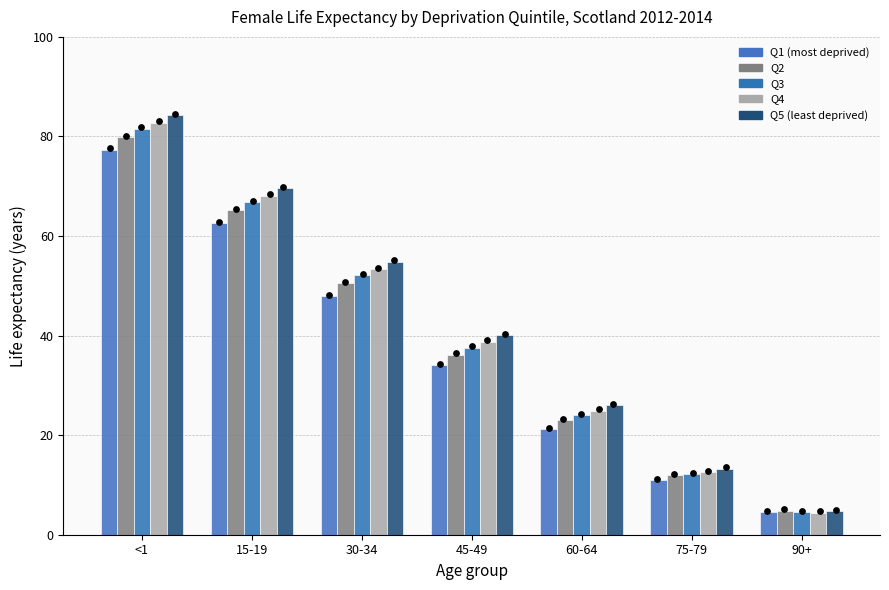

At how many categories does at least one series exceed 73?

1